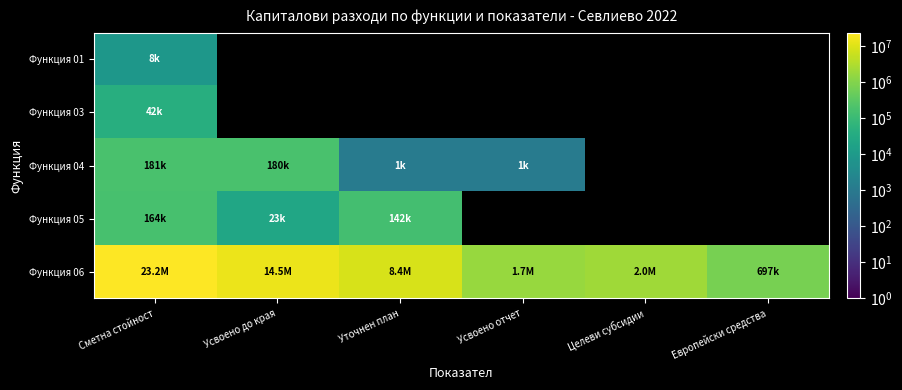

Rank the categories by Функция 01 value from highest to lowest.

Сметна стойност, Усвоено до края, Уточнен план, Усвоено отчет, Целеви субсидии, Европейски средства